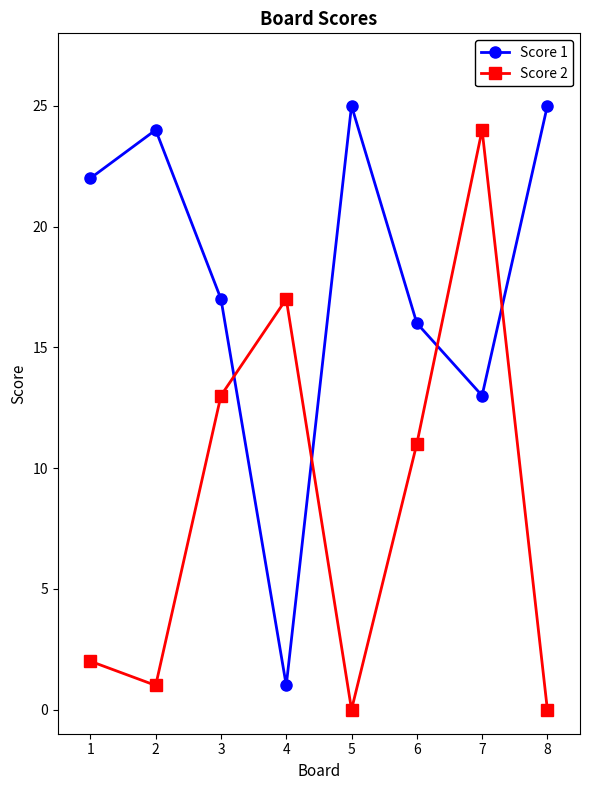

What are all the series names shown in the legend?

Score 1, Score 2